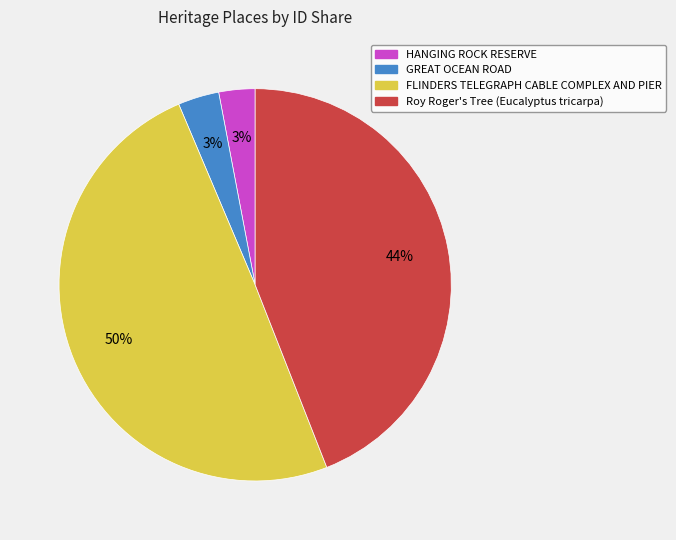

Does Roy Roger's Tree (Eucalyptus tricarpa) represent more than half of the total?

No